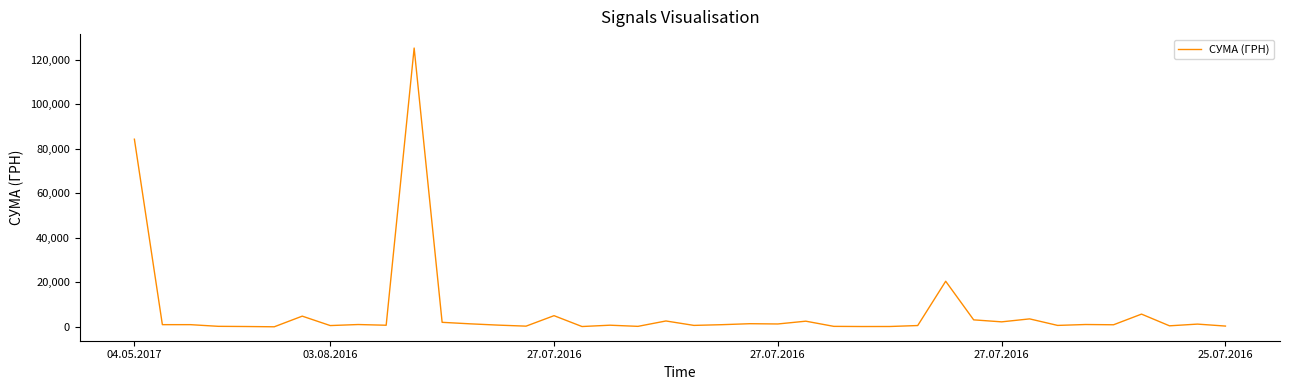

What is the maximum value shown in the chart?

125155.0